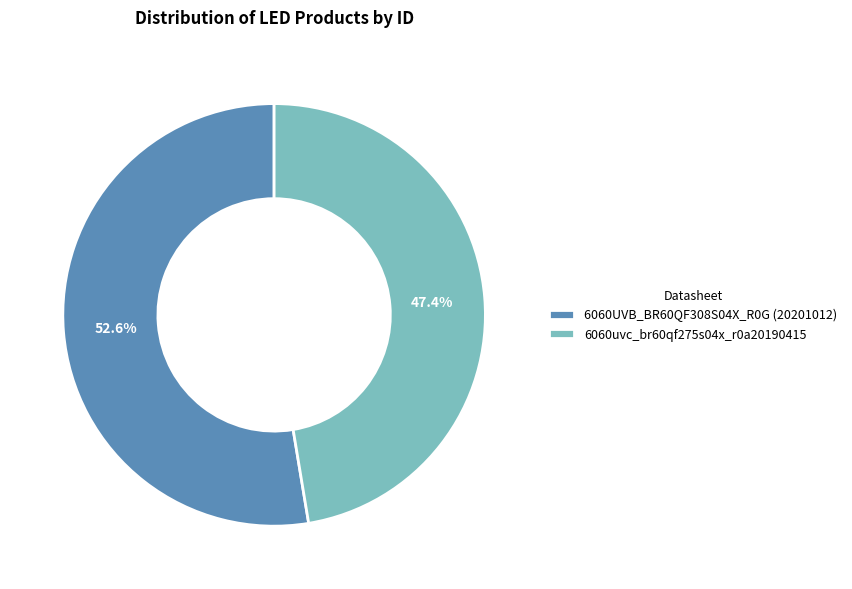

Rank the categories by value from highest to lowest.

6060UVB_BR60QF308S04X_R0G (20201012), 6060uvc_br60qf275s04x_r0a20190415